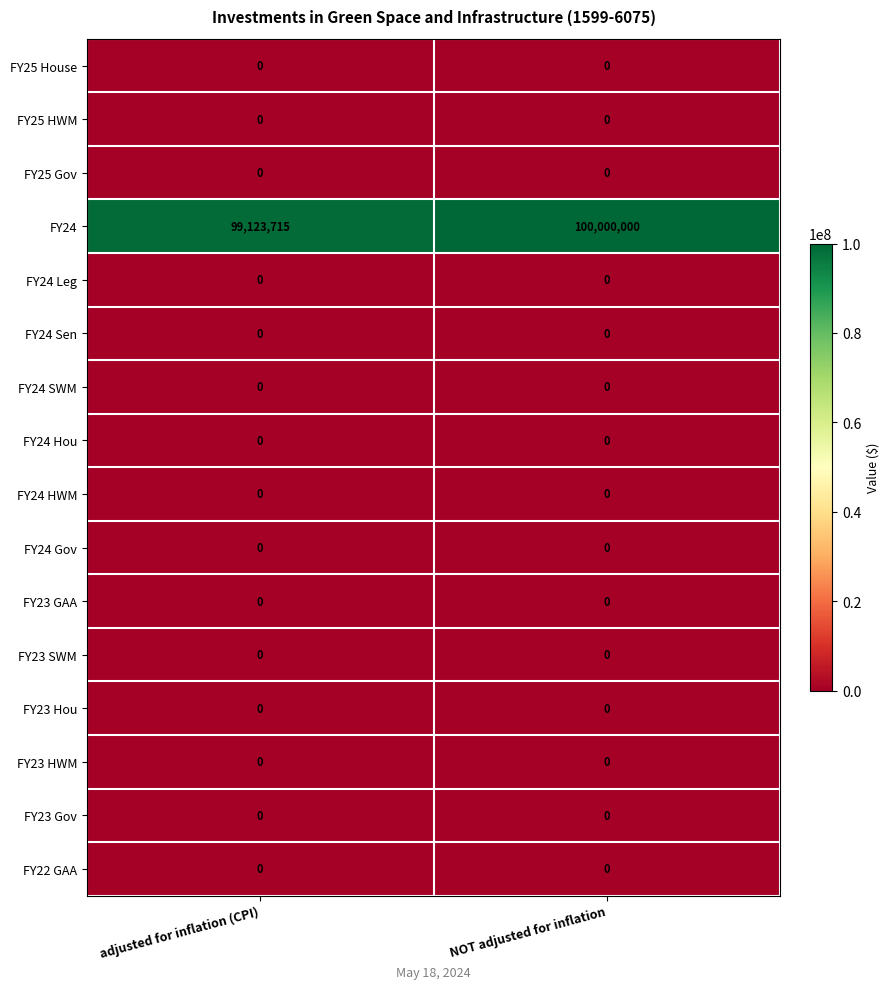

The value of FY24 Gov at adjusted for inflation (CPI) is 0. True or false?

True